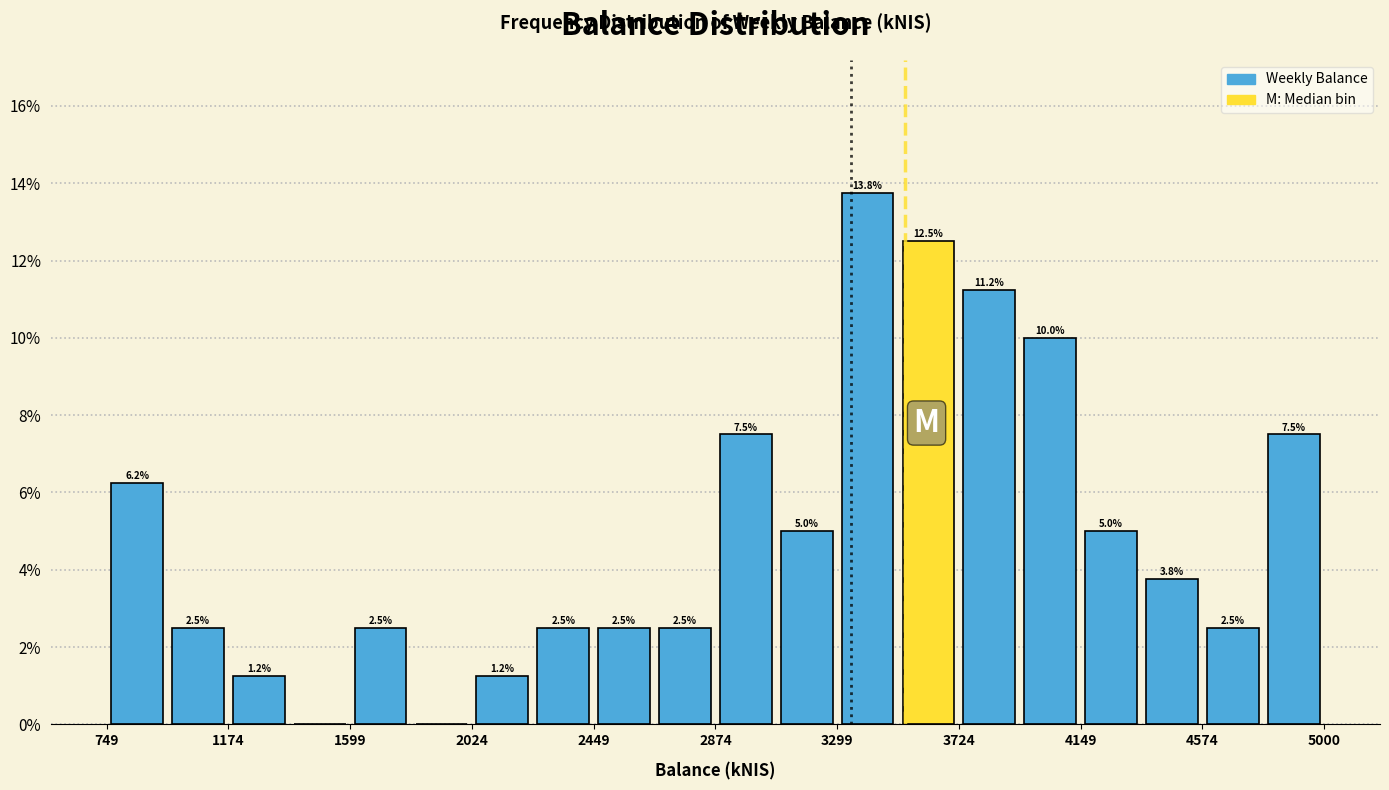

Over which range of the x-axis is the bar tallest?

3300 to 3500